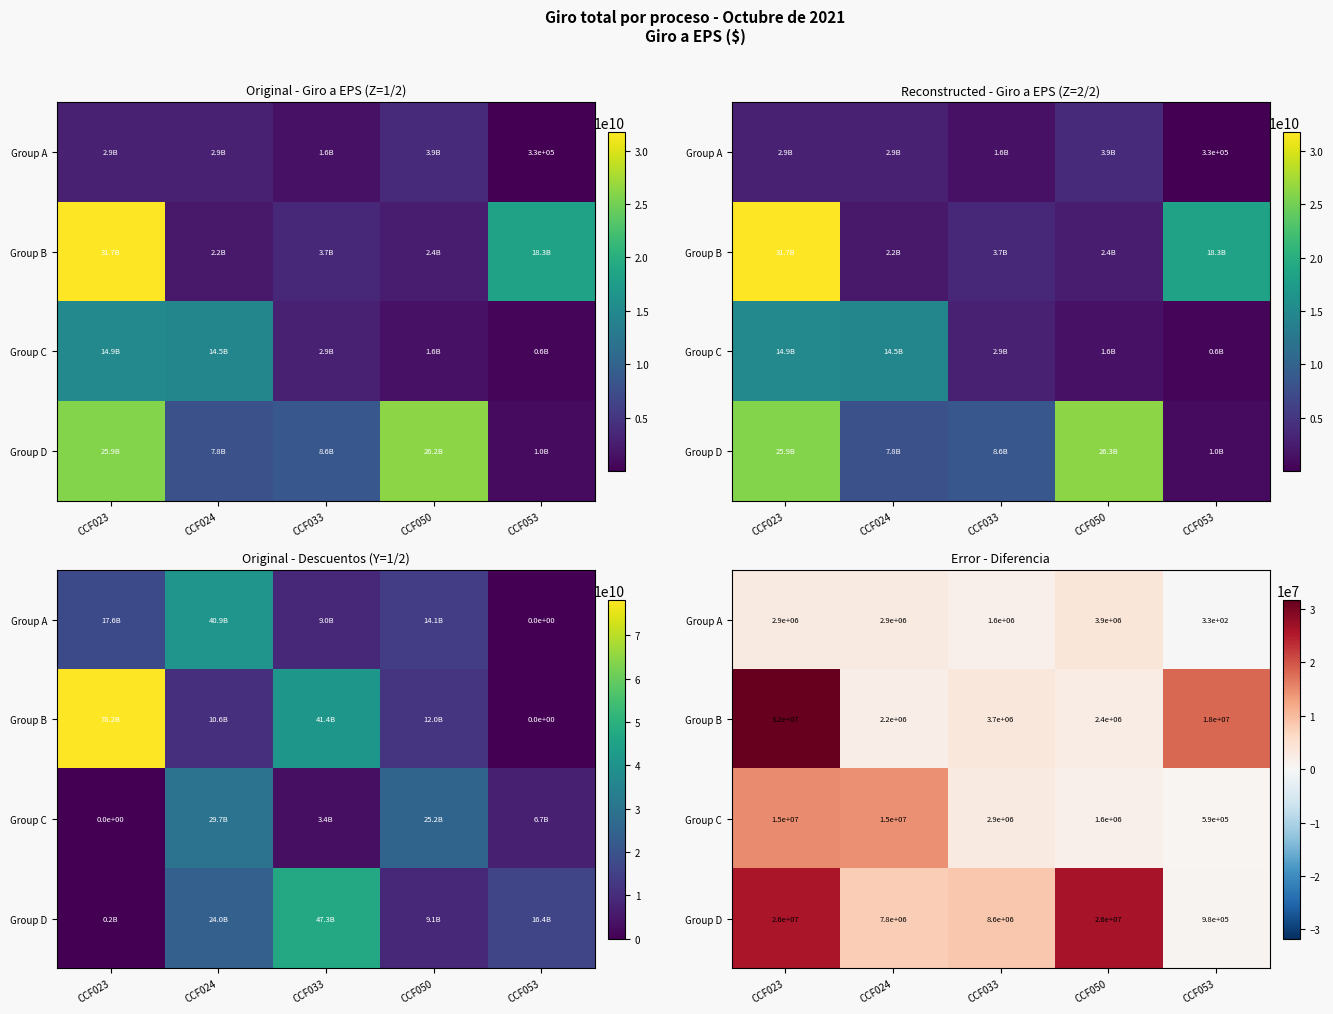

How many values in the Group B series are below 3656532?

2